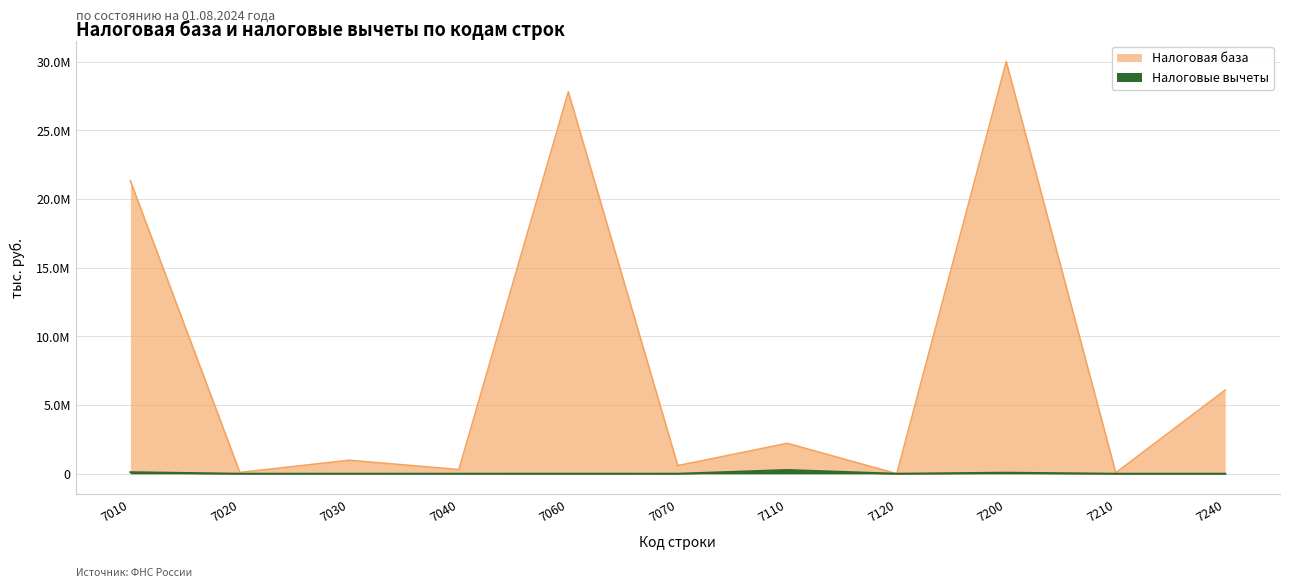

Which series changed the most between 7020 and 7210?

Налоговая база